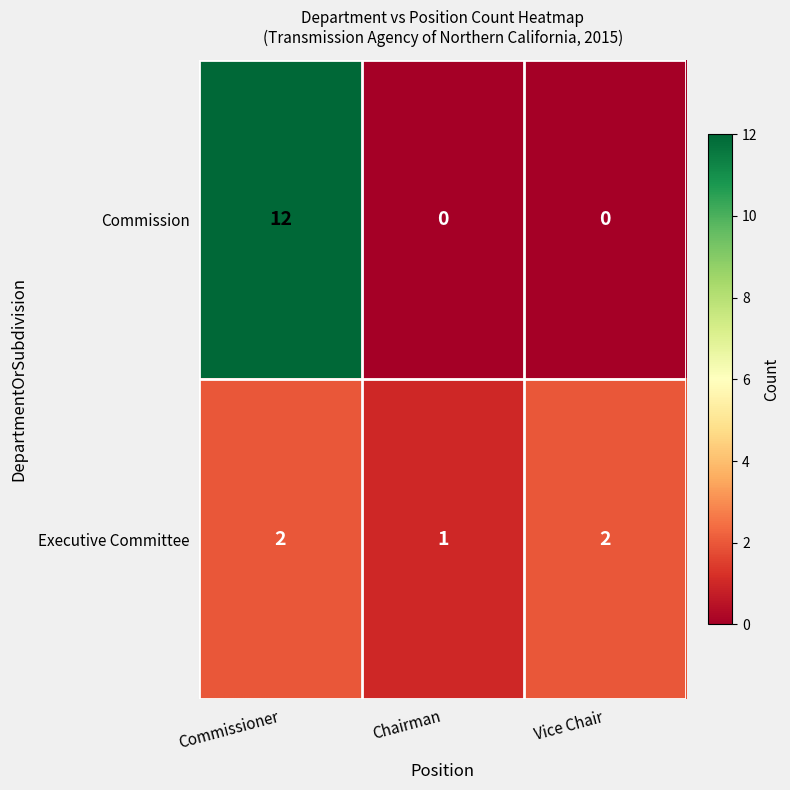

Reading left to right, transcribe all the data shown in this chart.

Commission: 12	0	0
Executive Committee: 2	1	2